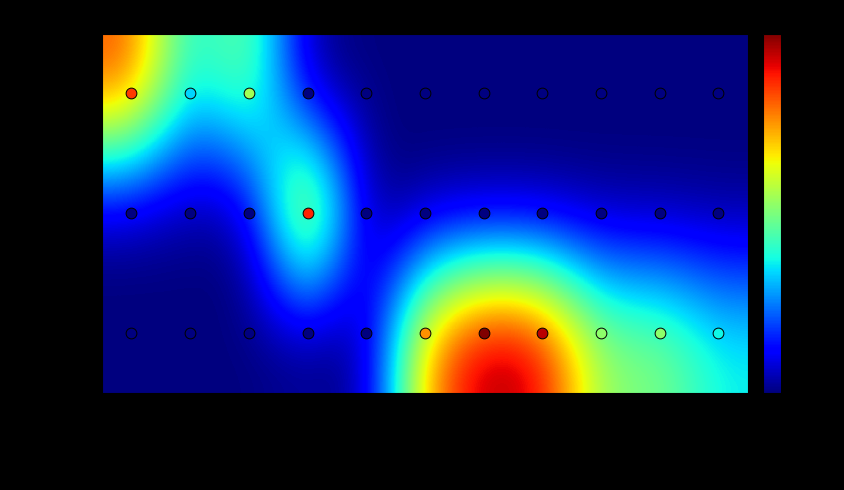

Reading left to right, list all the values displayed in this chart.

Завтрак: гор.блюдо=187	гор.напиток=74	хлеб=120	фрукты=0	закуска=0	1 блюдо=0	2 блюдо=0	гарнир=0	сладкое=0	хлеб бел.=0	хлеб черн.=0
Завтрак 2: гор.блюдо=0	гор.напиток=0	хлеб=0	фрукты=192	закуска=0	1 блюдо=0	2 блюдо=0	гарнир=0	сладкое=0	хлеб бел.=0	хлеб черн.=0
Обед: гор.блюдо=0	гор.напиток=0	хлеб=0	фрукты=0	закуска=0	1 блюдо=167	2 блюдо=221	гарнир=209	сладкое=115	хлеб бел.=115	хлеб черн.=82